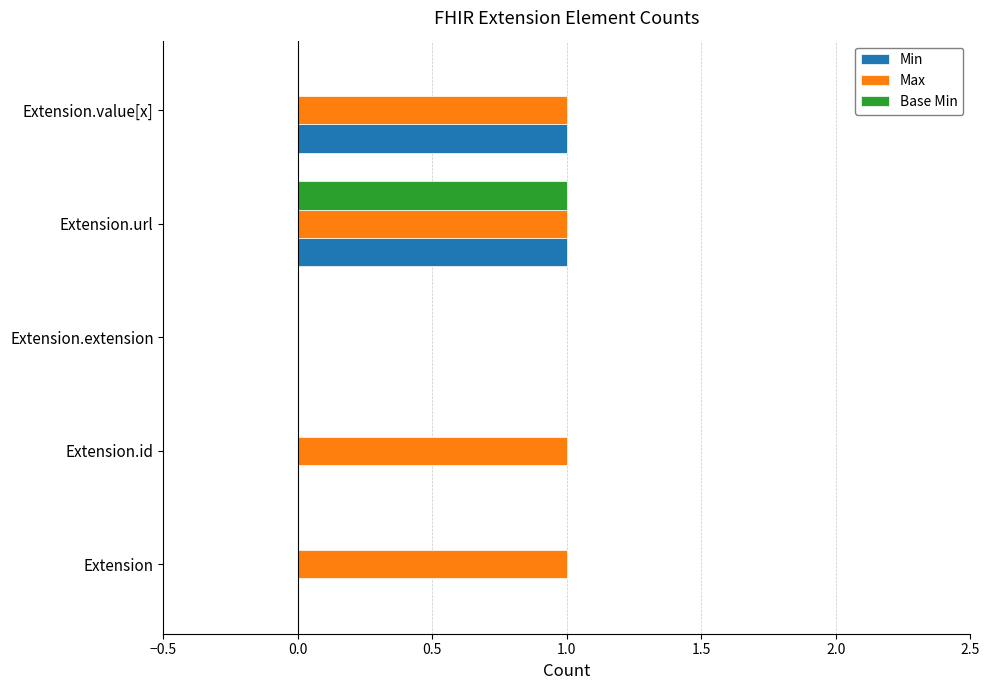

What is the maximum value for Min?

1